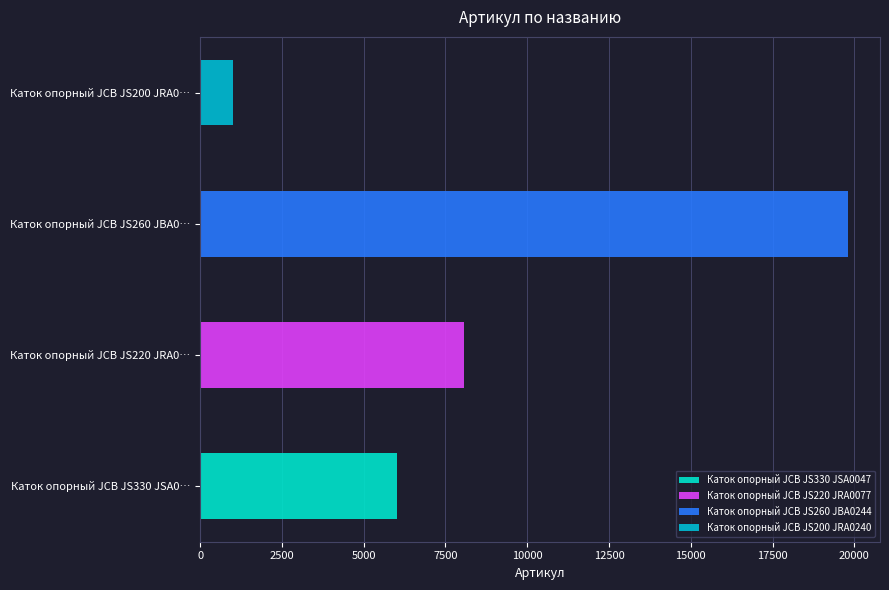

What position from the left is Каток опорный JCB JS220 JRA0077?

2